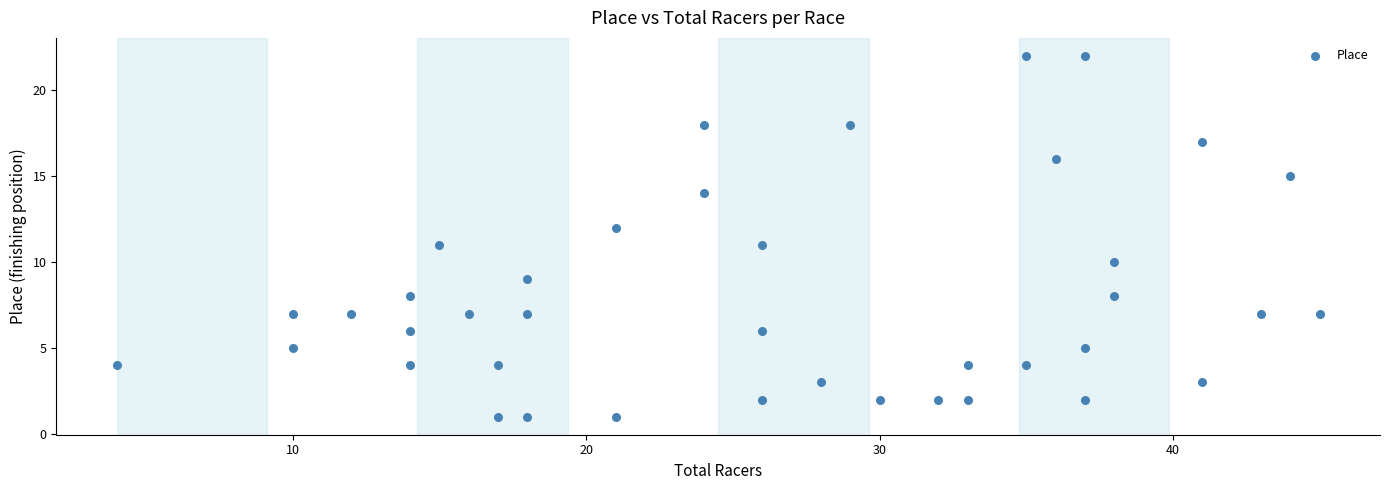

What is the range of X values (max minus min)?

41